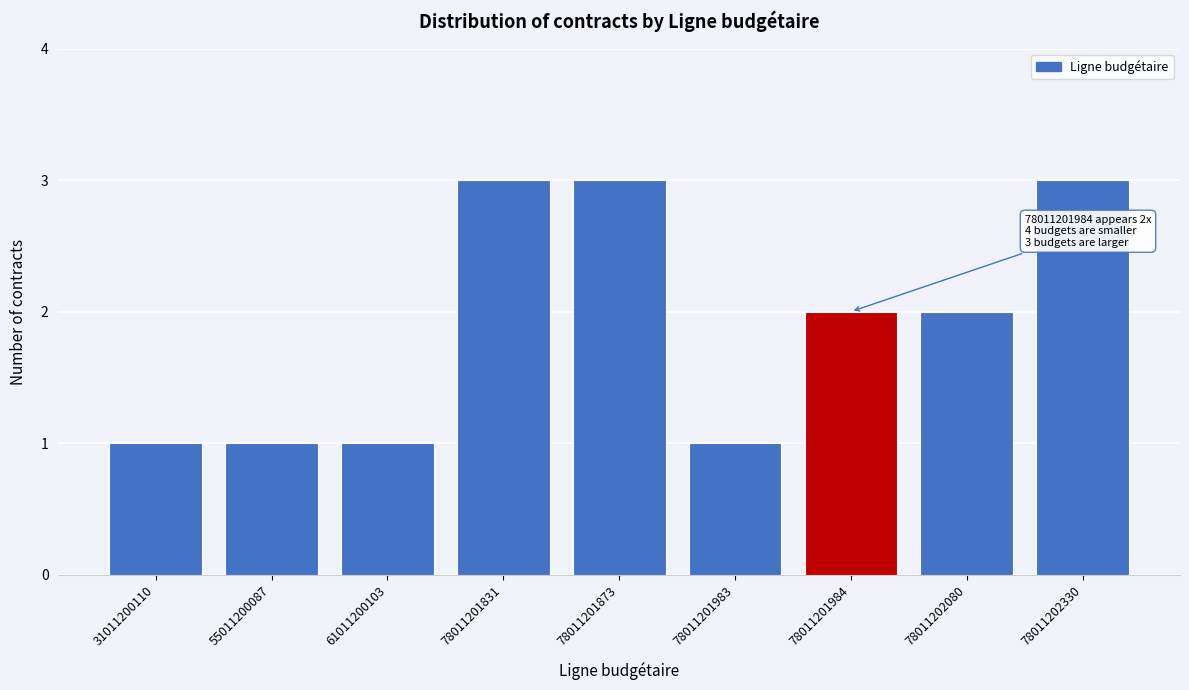

Reading left to right, list all the values displayed in this chart.

31011200110=1	55011200087=1	61011200103=1	78011201831=3	78011201873=3	78011201983=1	78011201984=2	78011202080=2	78011202330=3